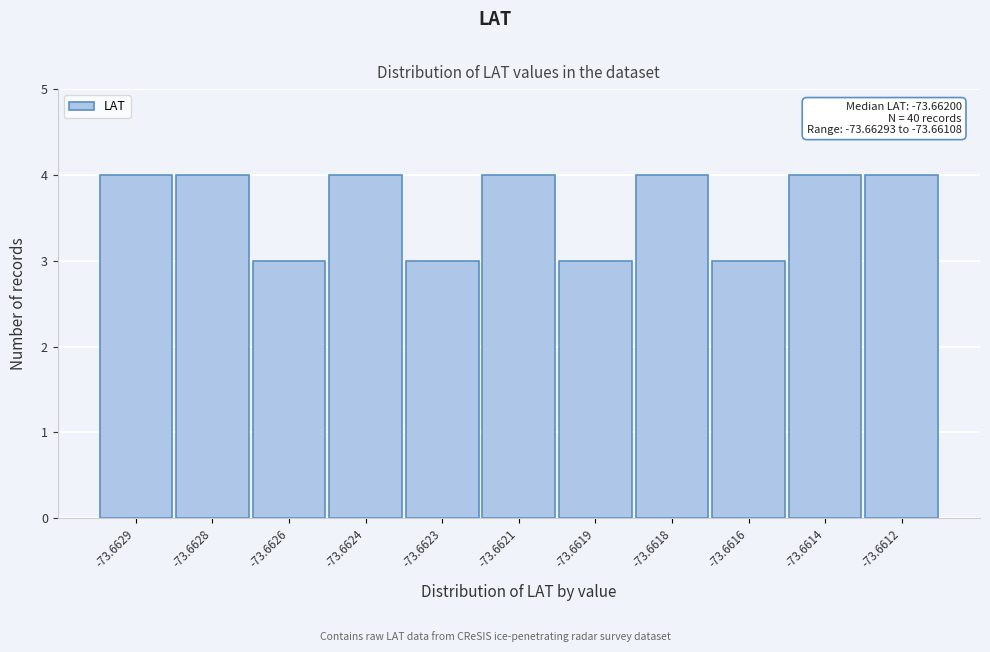

Reading right to left, transcribe all the data shown in this chart.

4	4	3	4	3	4	3	4	3	4	4